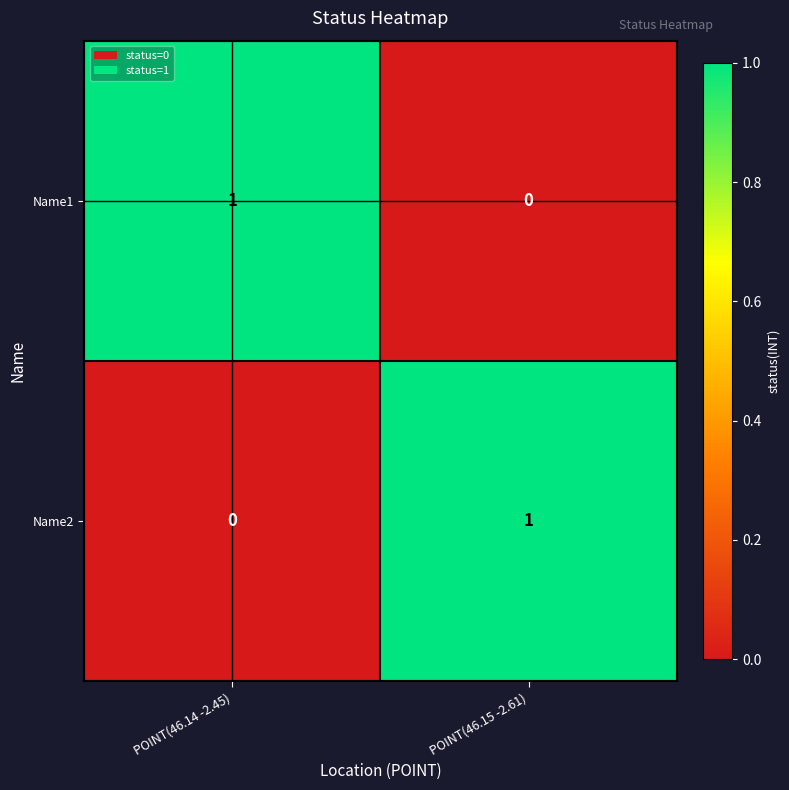

The value of Name2 at POINT(46.15 -2.61) is 1. True or false?

True